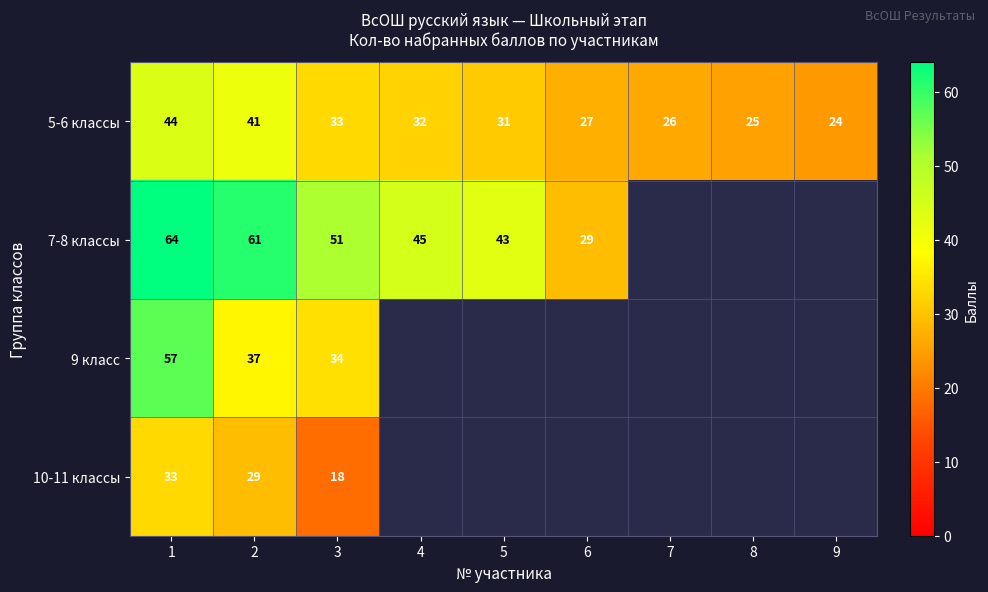

The value of 9 класс at 2 is 37. True or false?

True